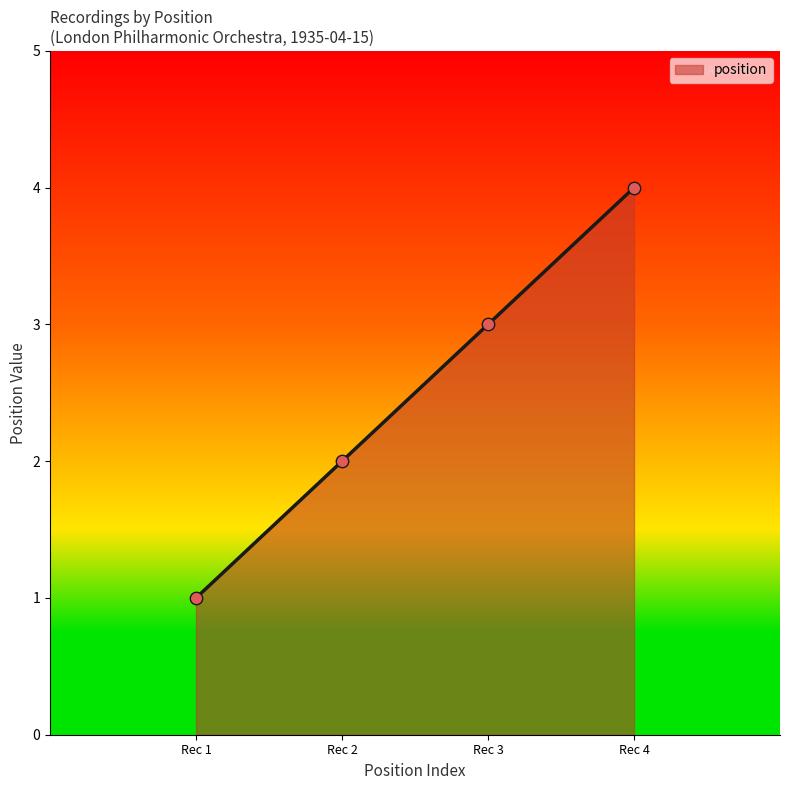

What is the change in value from Rec 2 to Rec 4?

+2